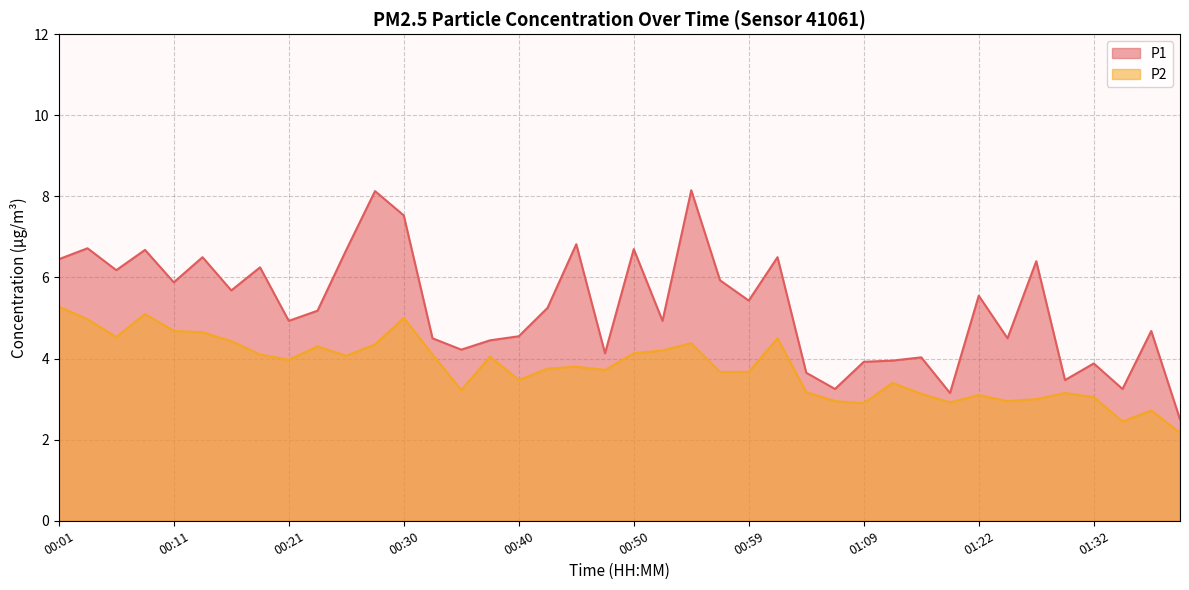

List the series in order of their overall mean, highest first.

P1, P2